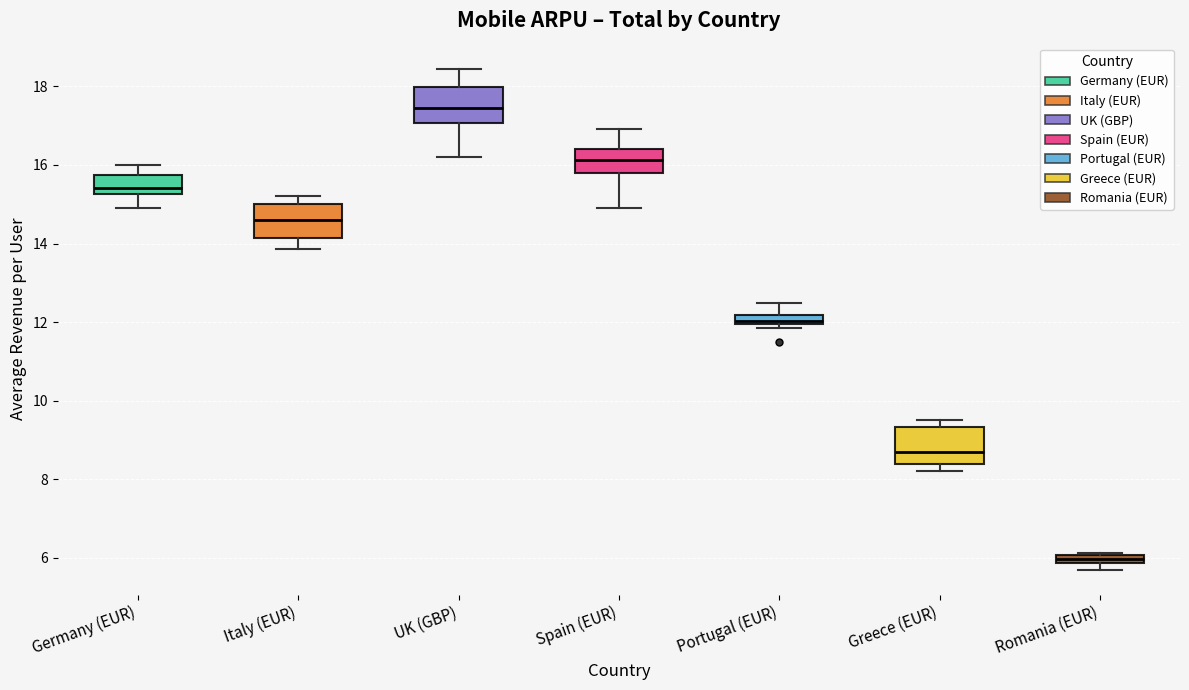

Which box's median line is the highest?

UK (GBP)